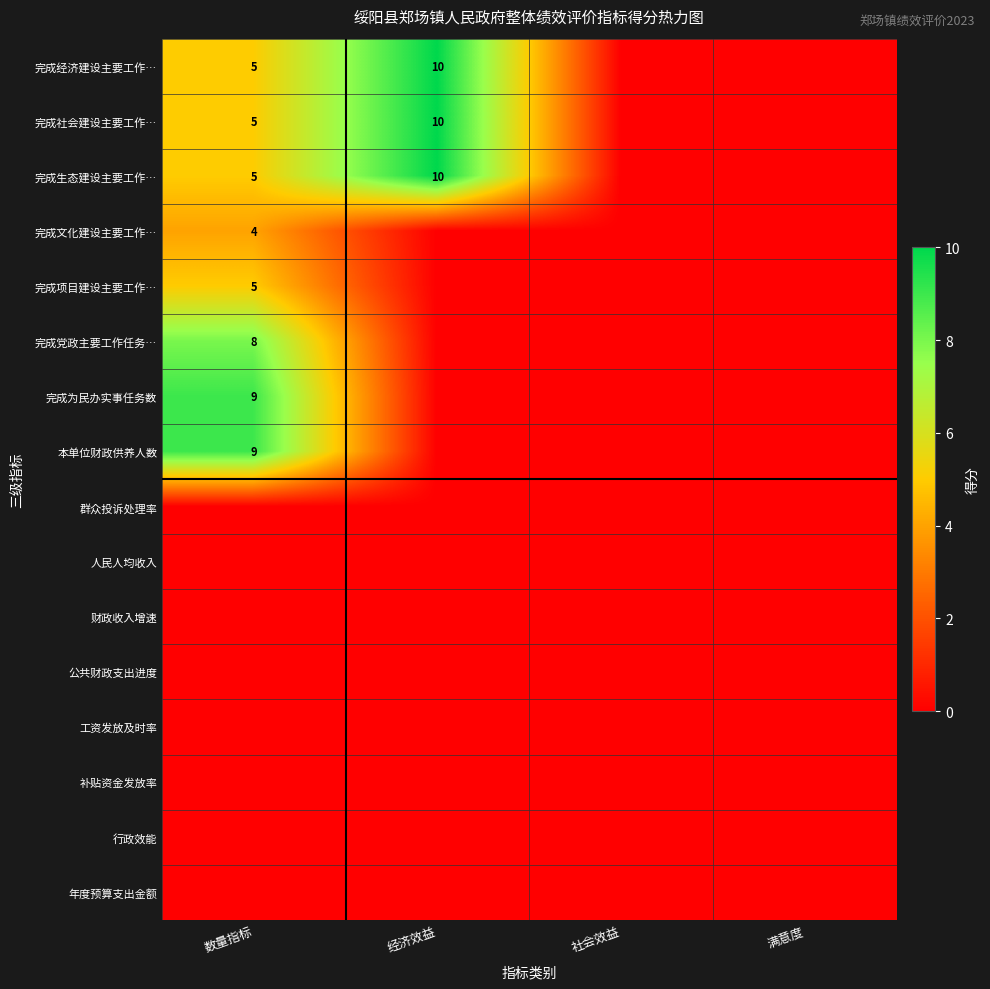

The 完成社会建设主要工作… series shows 15 at 经济效益. True or false?

False